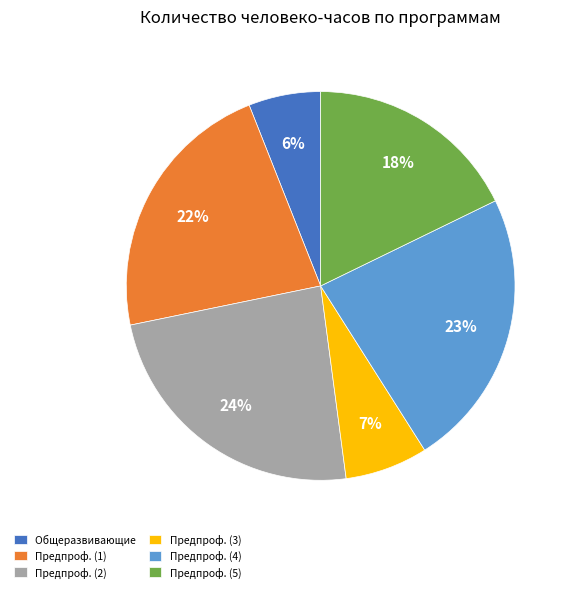

To the nearest percent, what is the difference between the Предпроф. (4) and Предпроф. (1) slice percentages?

1%